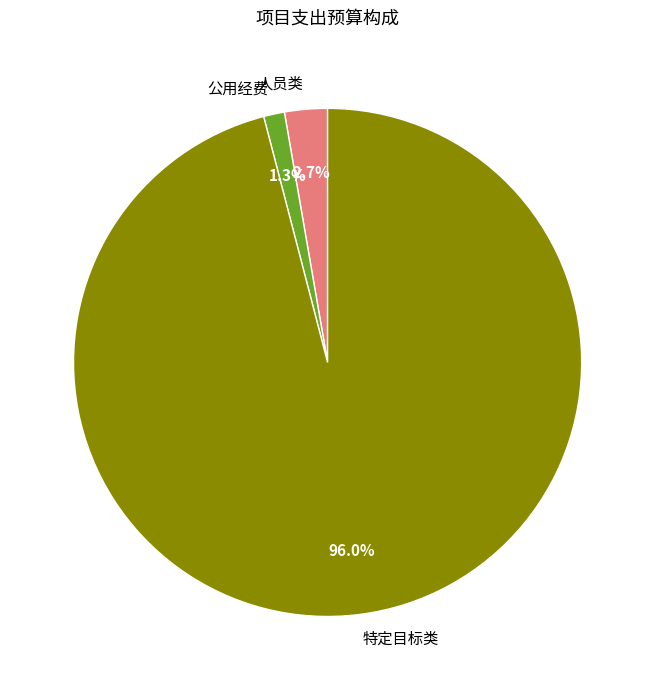

Between 公用经费 and 特定目标类, which is larger?

特定目标类